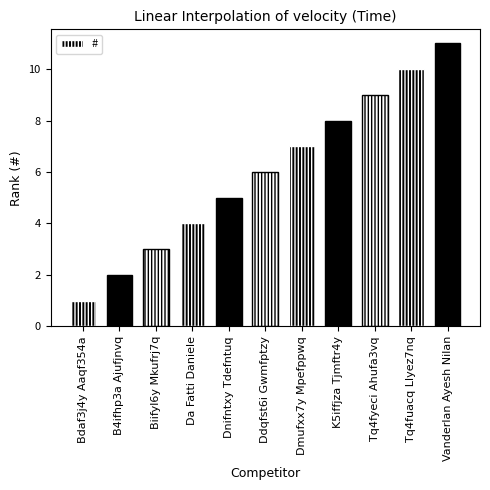

The value at Da Fatti Daniele is 4. True or false?

True